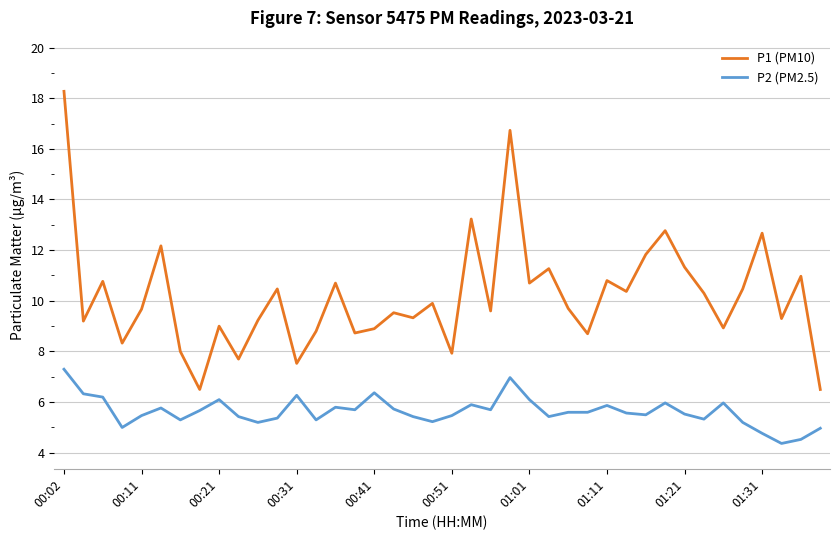

Which series has the widest spread of values?

P1 (PM10)